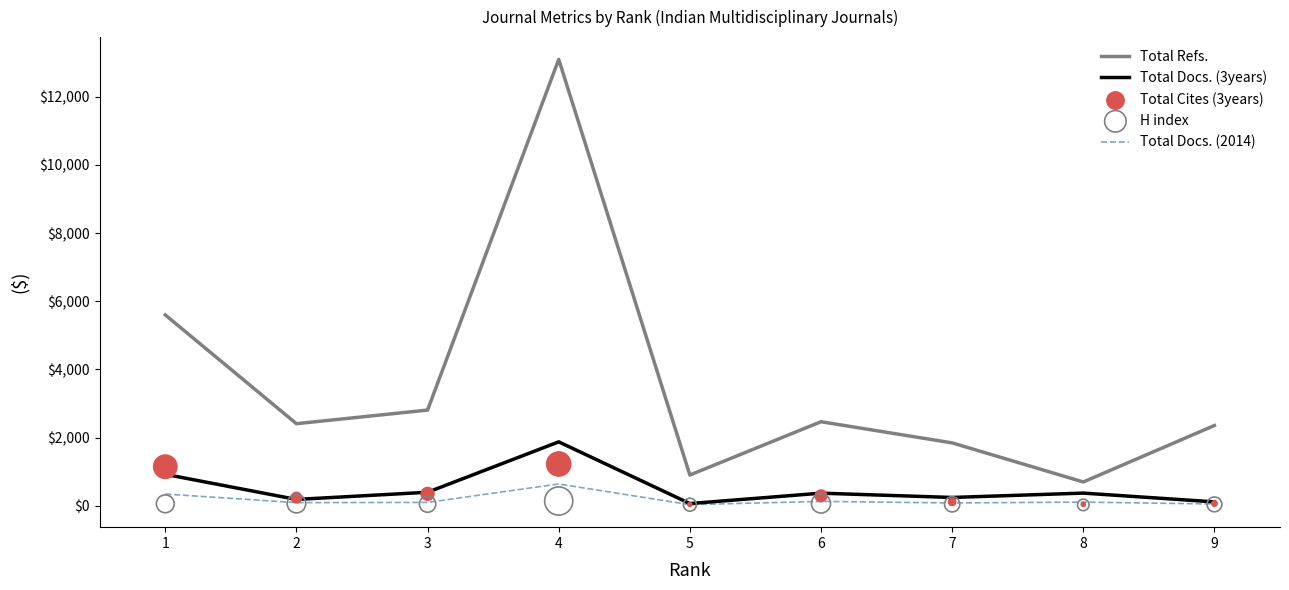

What are all the series names shown in the legend?

Total Refs., Total Docs. (3years), Total Docs. (2014), Total Cites (3years), H index